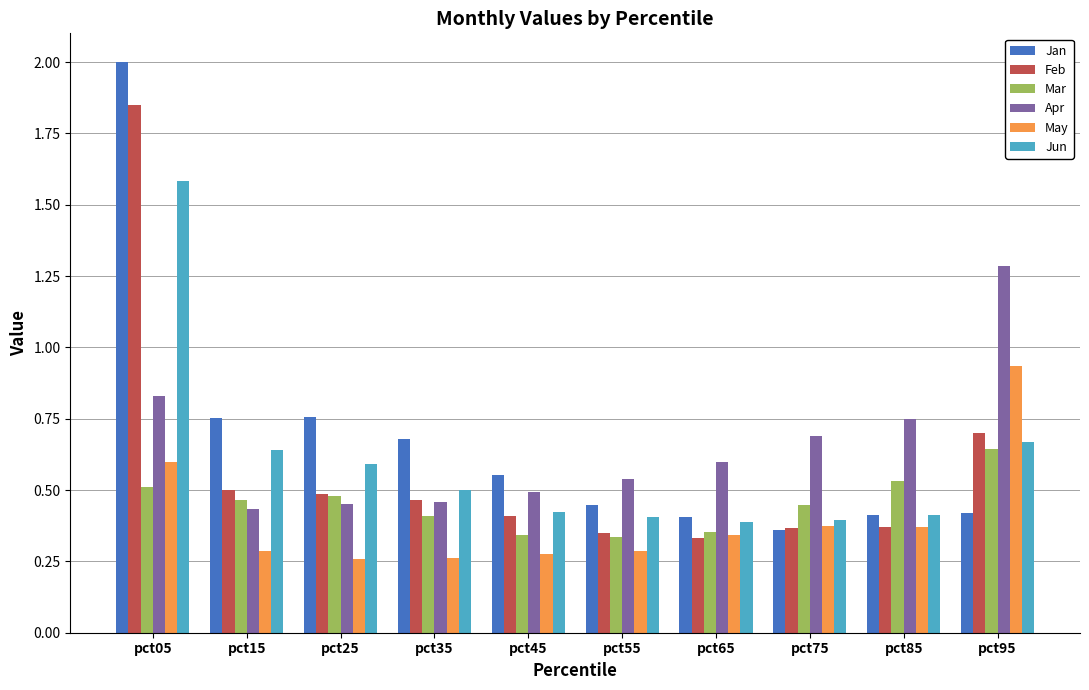

Which series has the largest total across all categories?

Jan